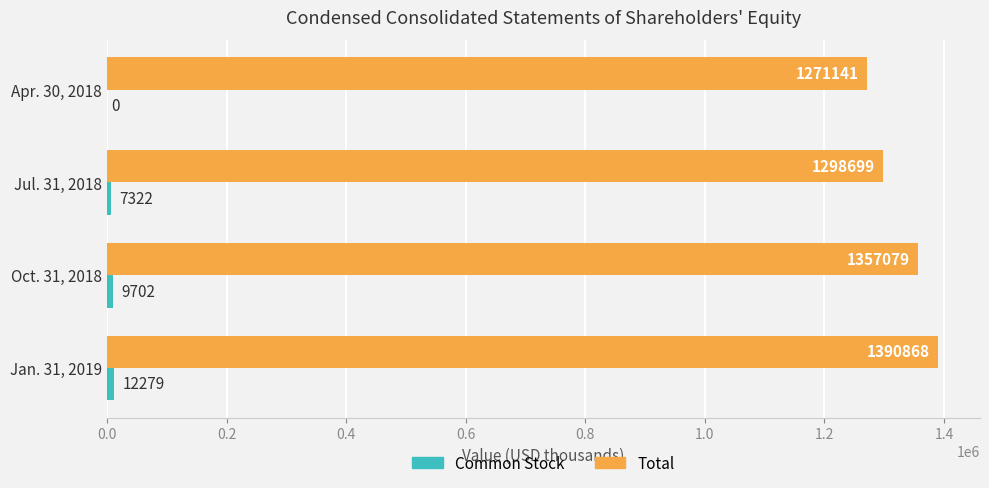

What is the greatest value displayed?

1390868